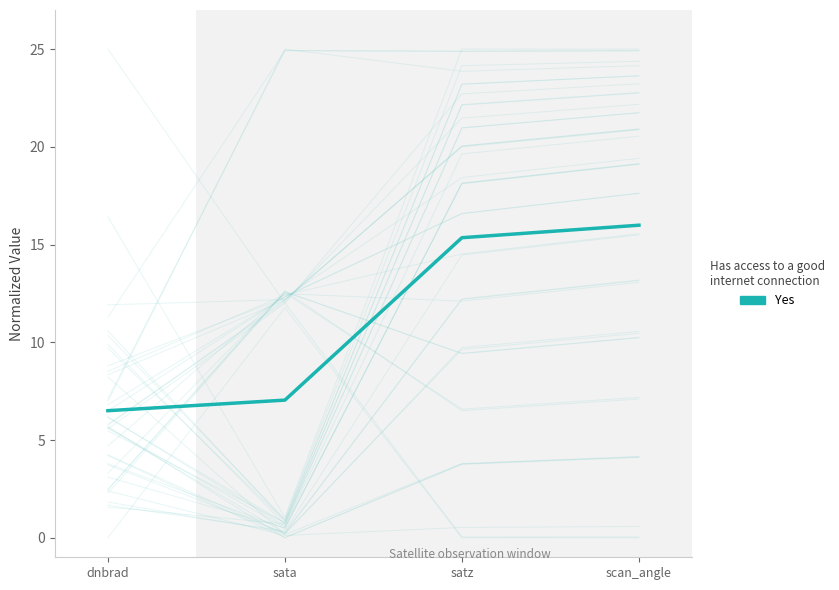

The value at dnbrad is 3.5. True or false?

False